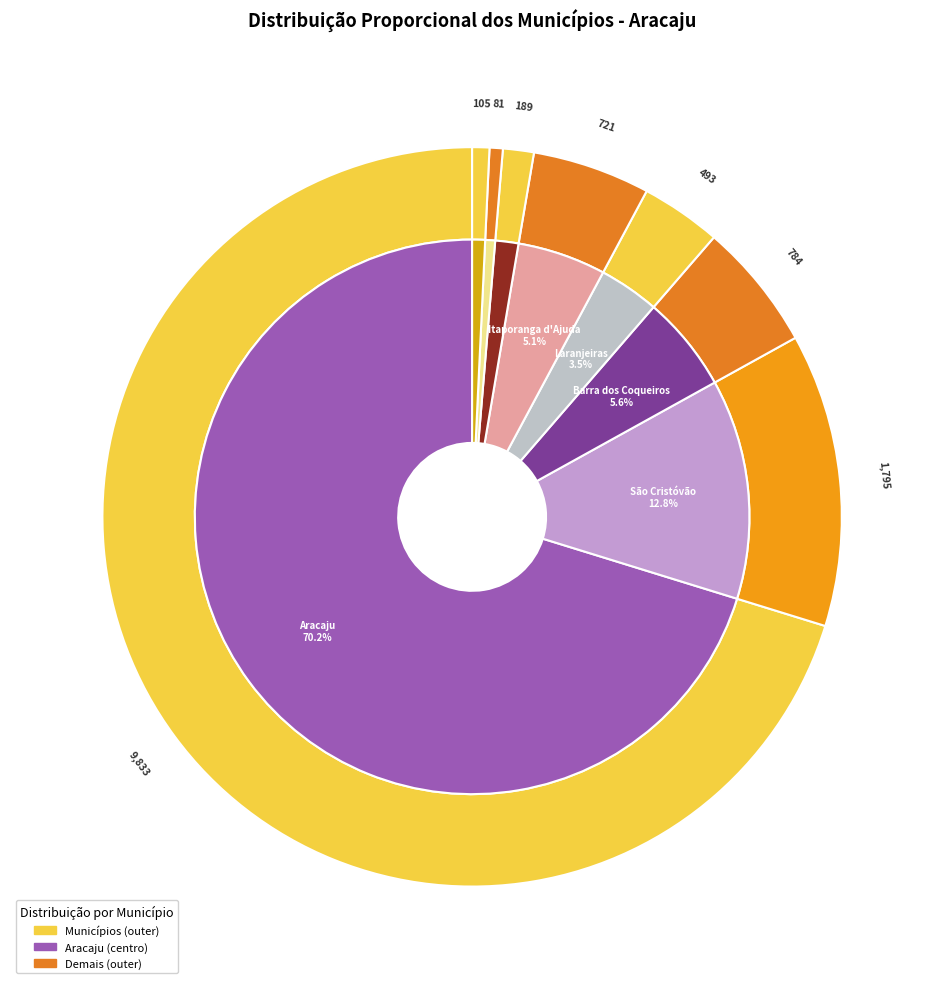

What is the total percentage of São Cristóvão and Aracaju?

83.1%